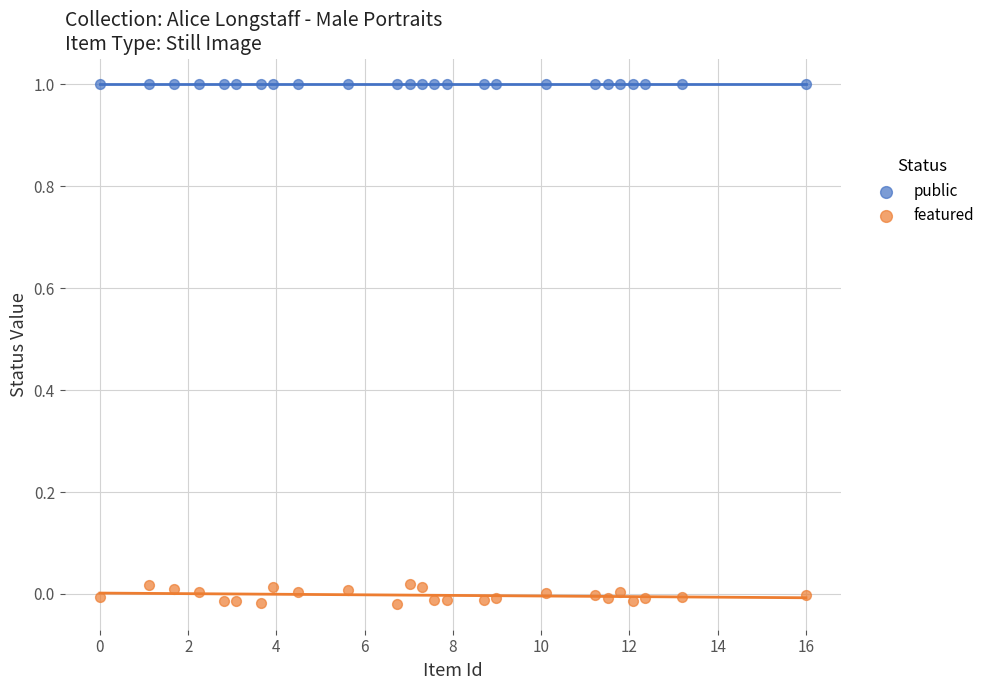

Which series contains the lowest Y value?

featured